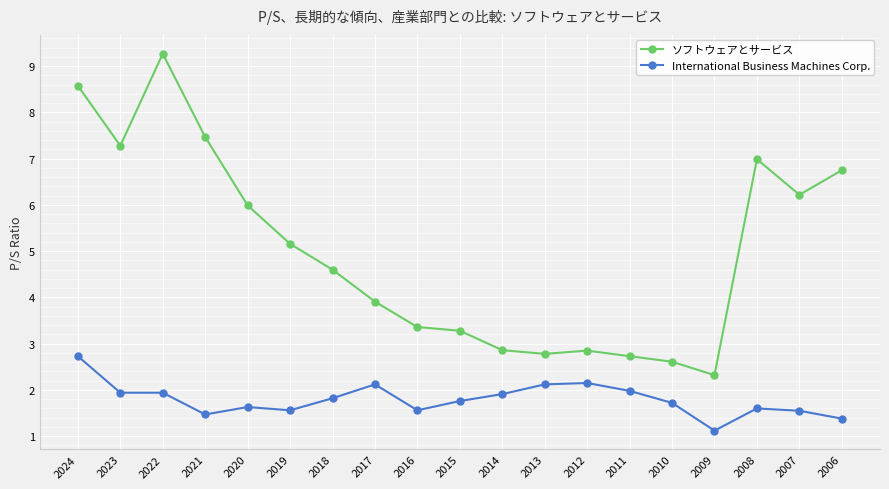

True or false: ソフトウェアとサービス and International Business Machines Corp. intersect in this chart.

False